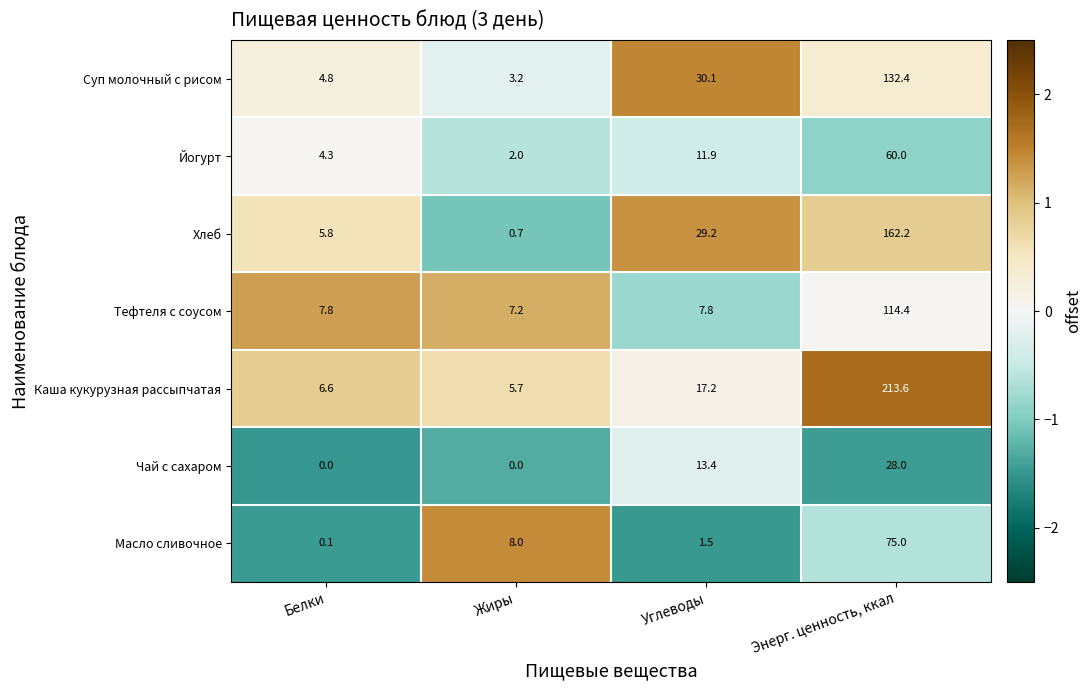

What is the difference between the Масло сливочное values at Белки and Жиры?

7.9